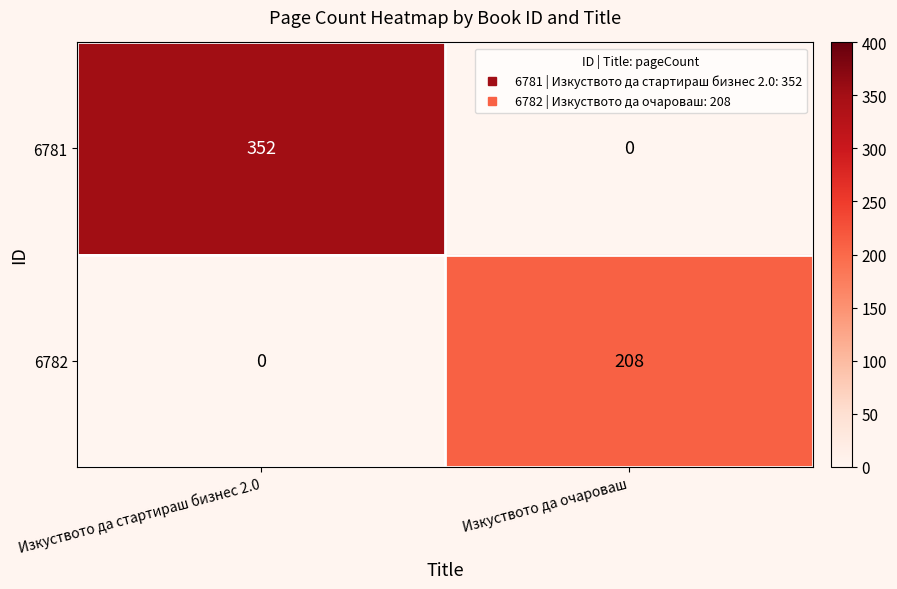

How many series are shown in this chart?

2